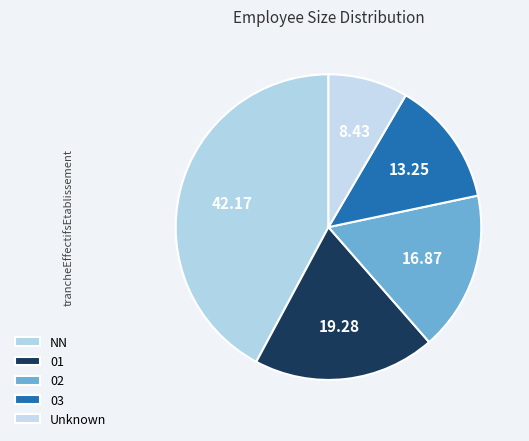

Is 02 the majority of the pie?

No